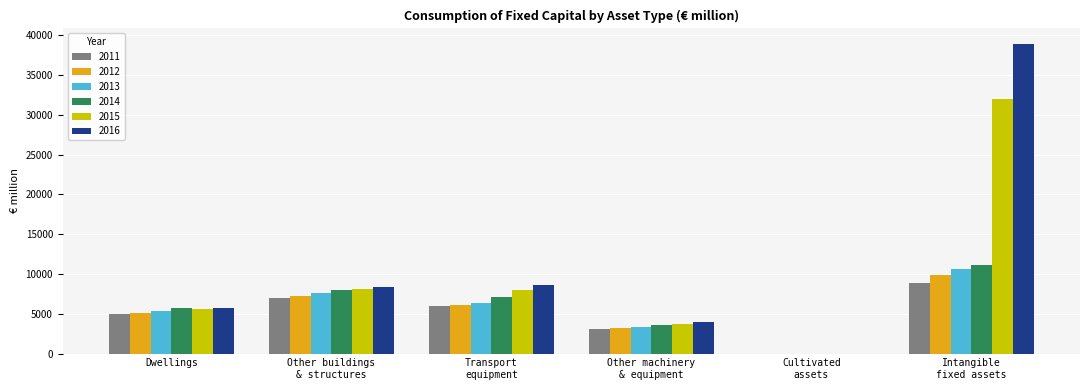

Between Transport
equipment and Intangible
fixed assets, which series saw the biggest shift?

2016